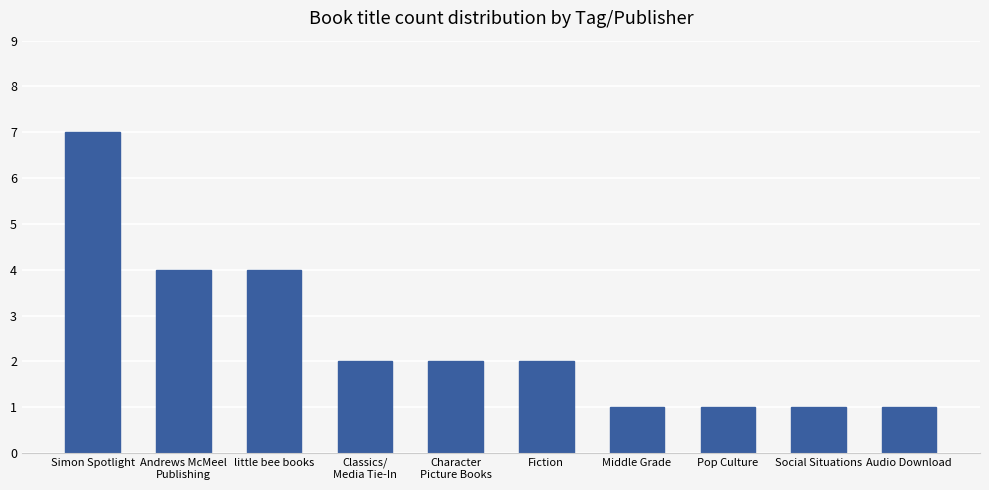

What is the maximum value shown in the chart?

7